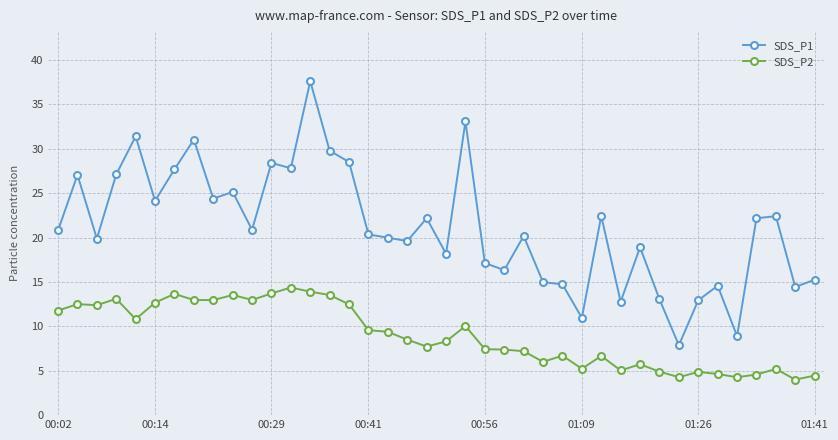

What is the value of the SDS_P1 point at the 29th from the left?

22.4